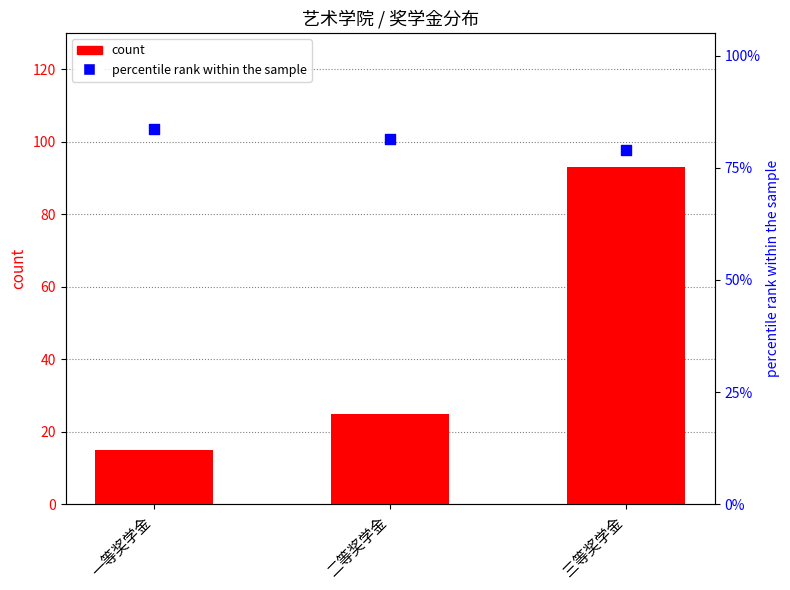

What is the total value across all series at 一等奖学金?

98.5